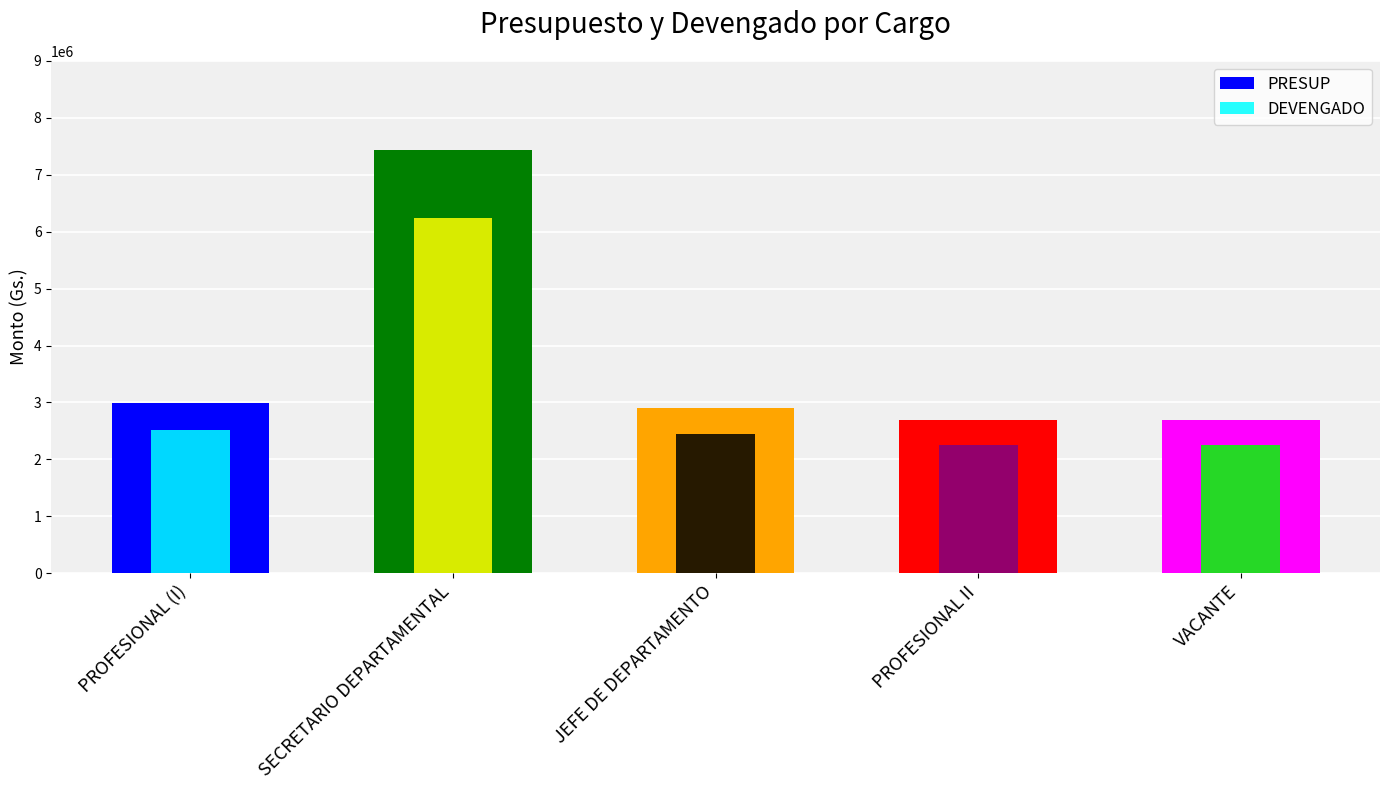

Are the bars horizontal?

No